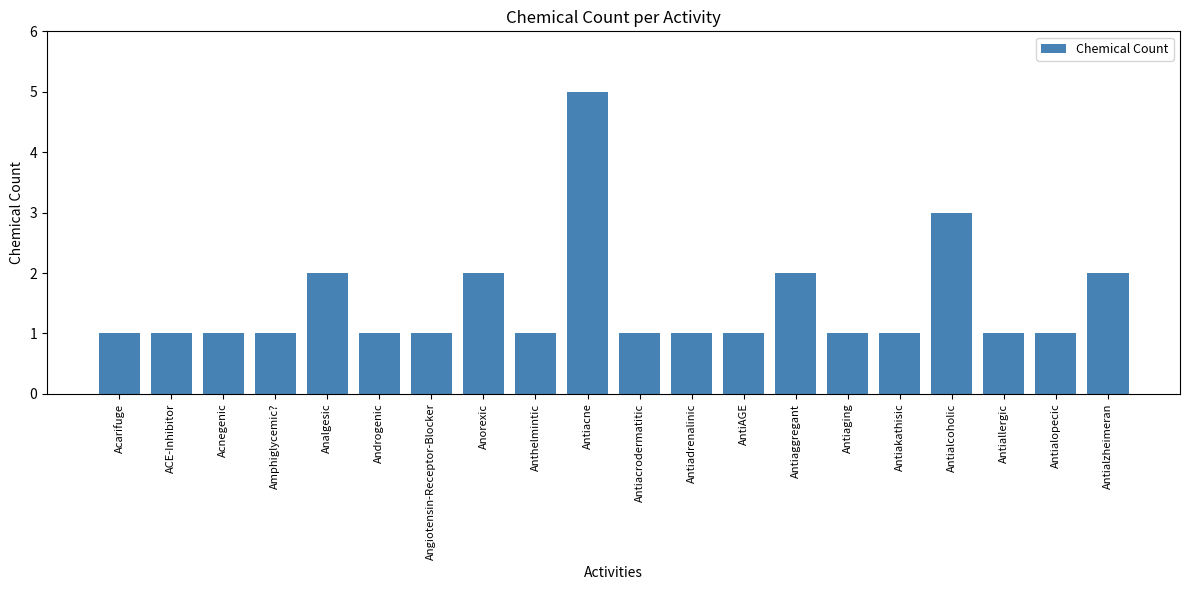

What value does the data have at Antiacne?

5